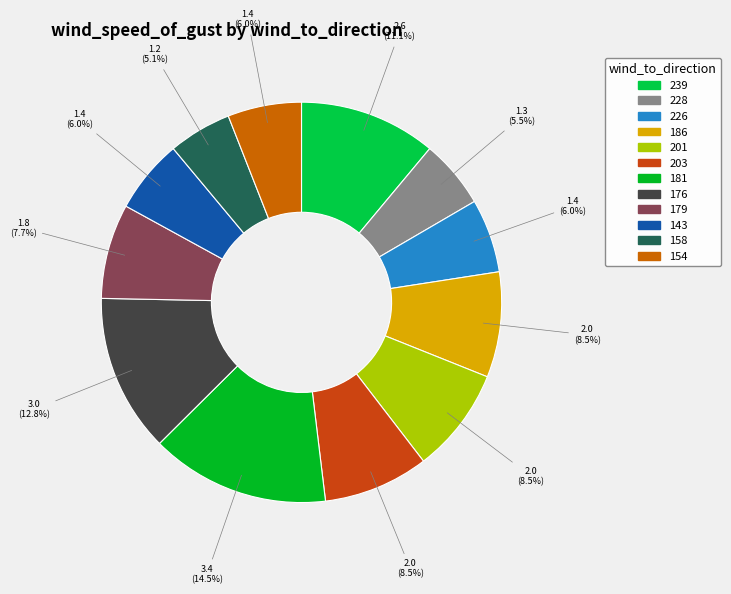

To the nearest percent, what portion does 143 represent?

6%